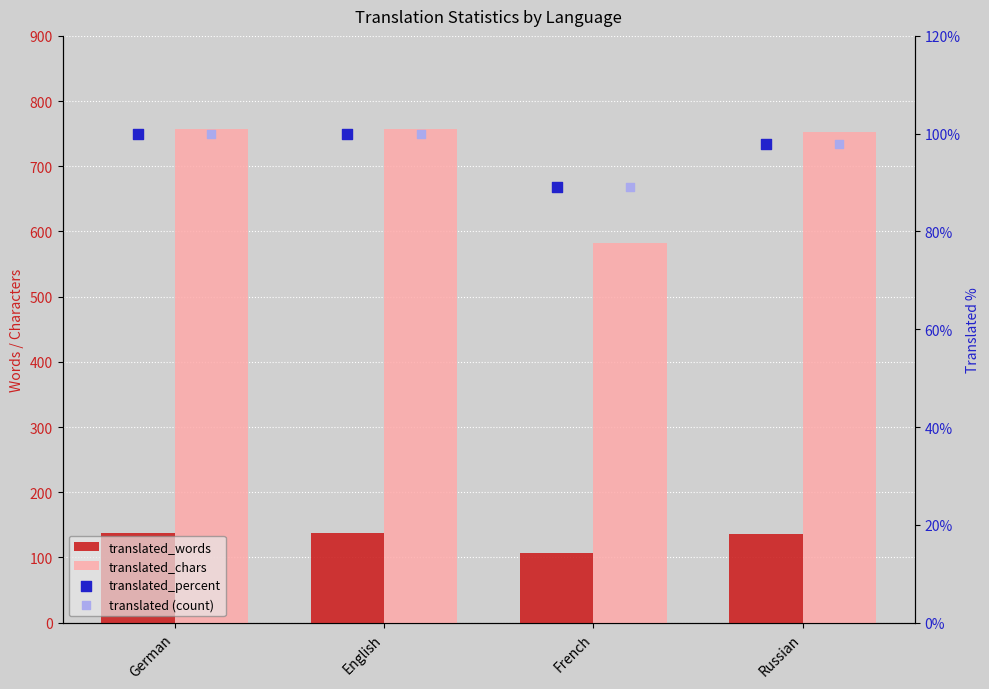

At which category is the sum across all series the highest?

German